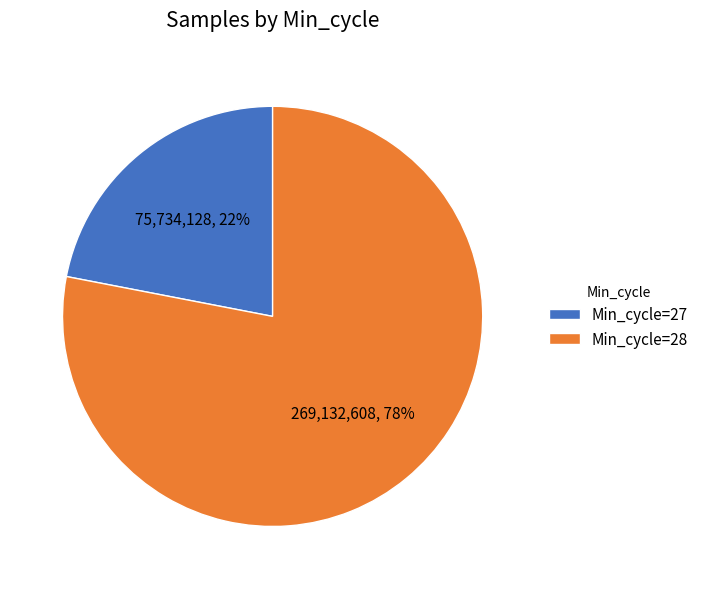

Does Min_cycle=27 account for over 50% of the chart?

No